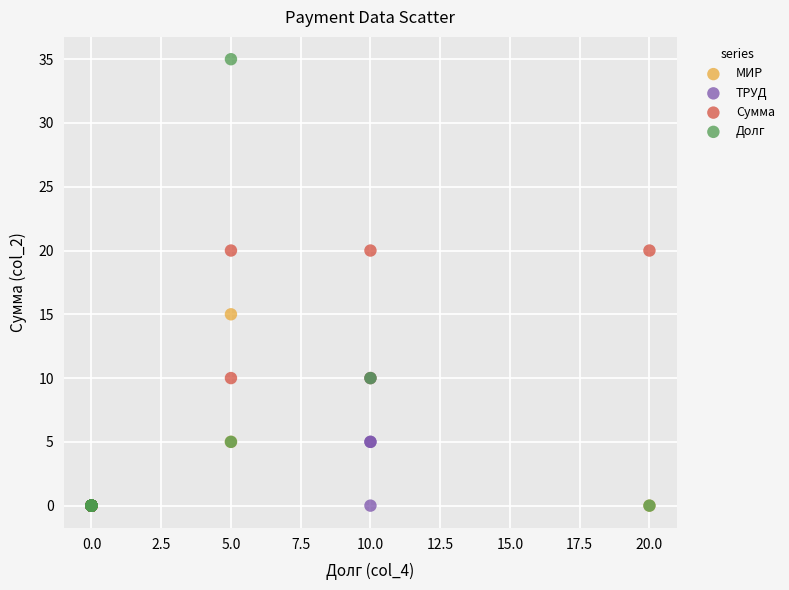

Which series has the largest Y range (max minus min)?

Долг